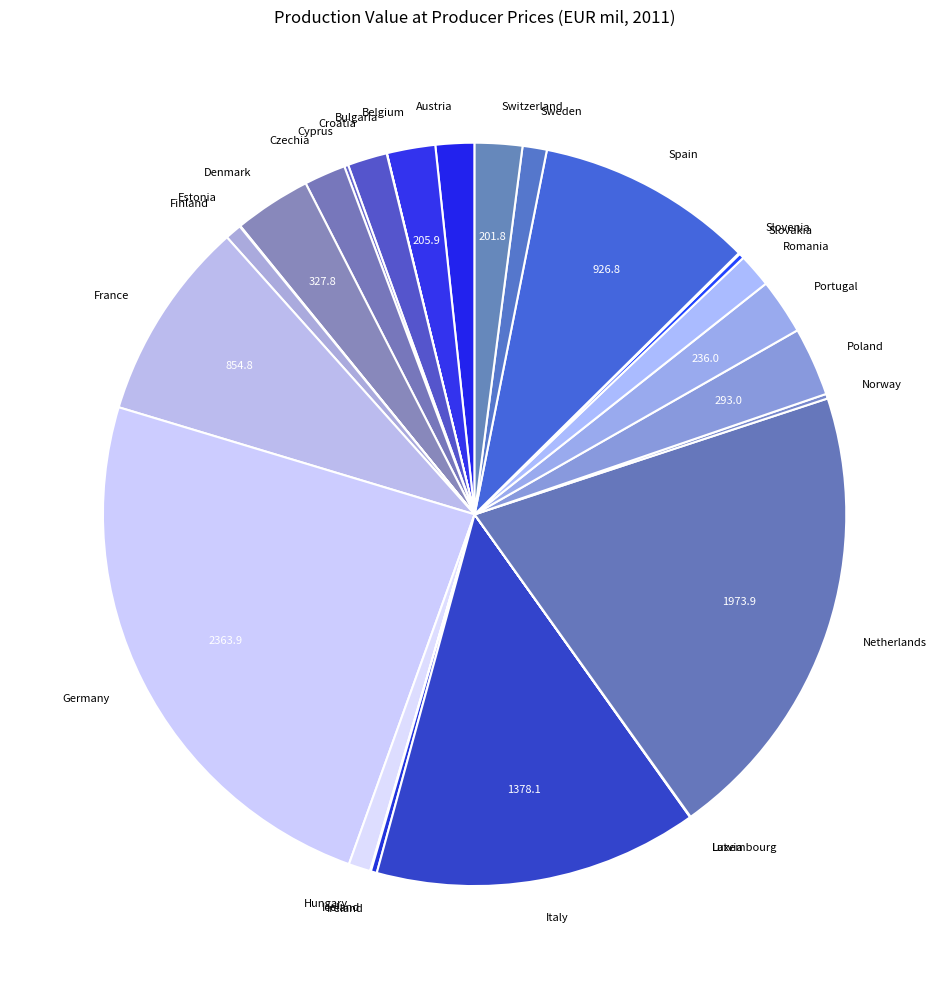

Does any single category account for the majority?

No